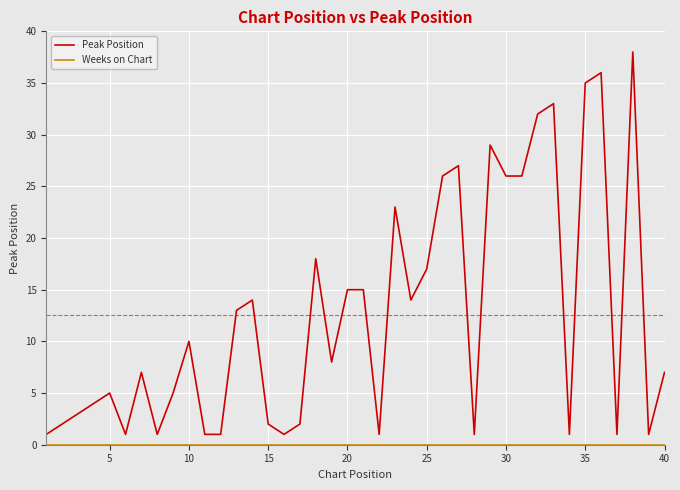

What is the maximum value shown in the chart?

38